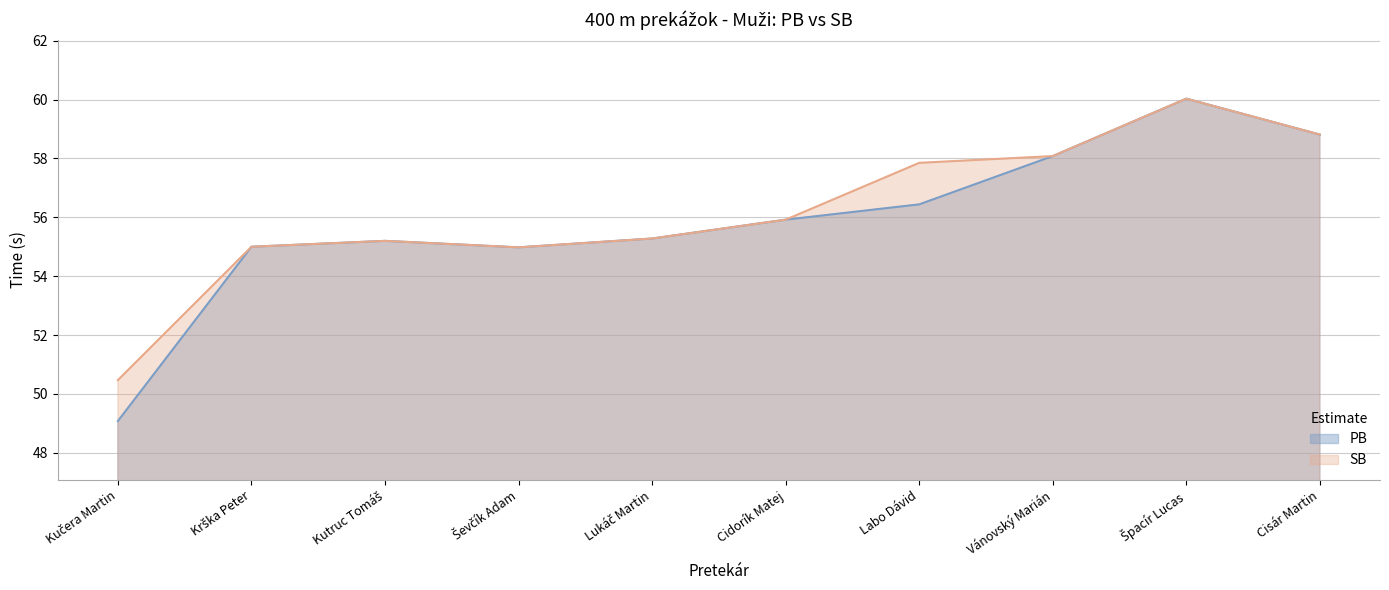

What are all the series names shown in the legend?

PB, SB